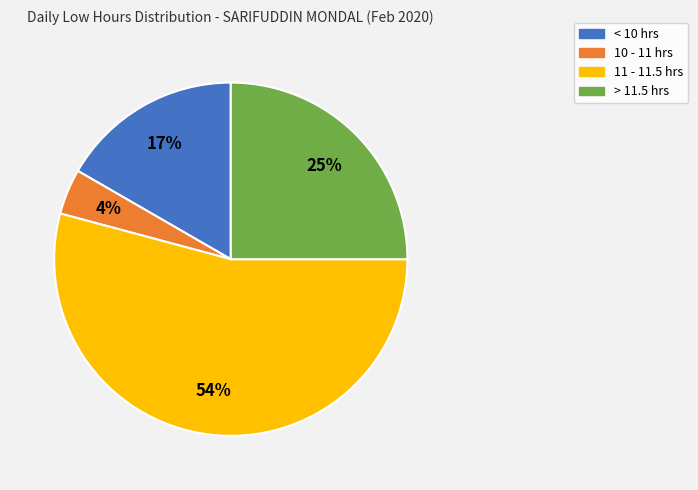

Does any single category account for the majority?

Yes